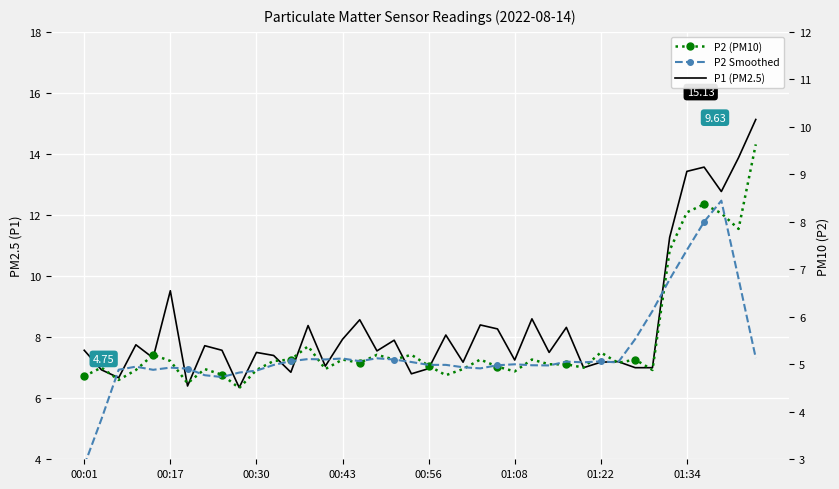

True or false: P1 (PM2.5) and P2 (PM10) cross at least once.

False